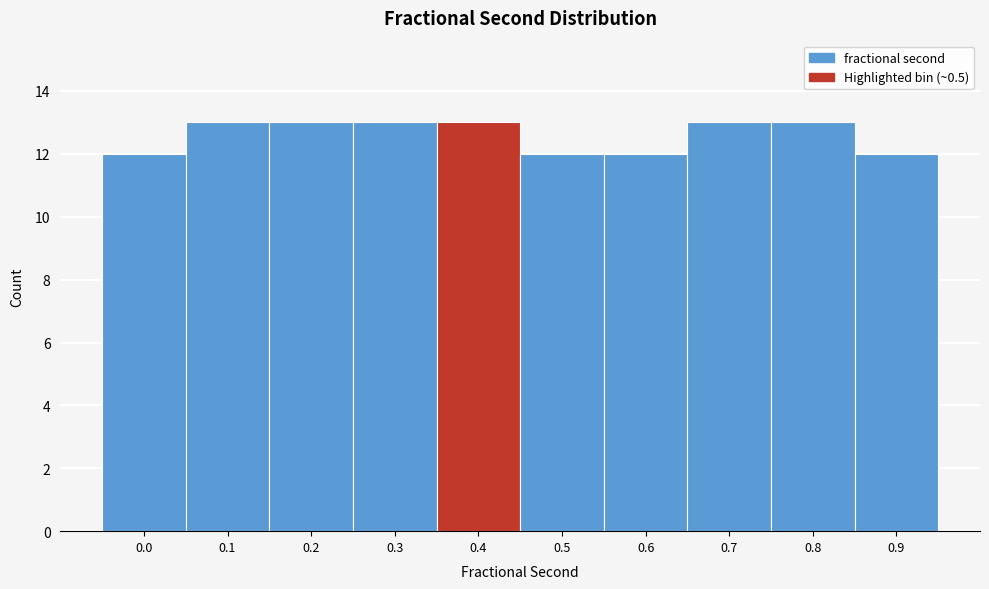

Reading left to right, extract all data points from this chart.

12	13	13	13	13	12	12	13	13	12